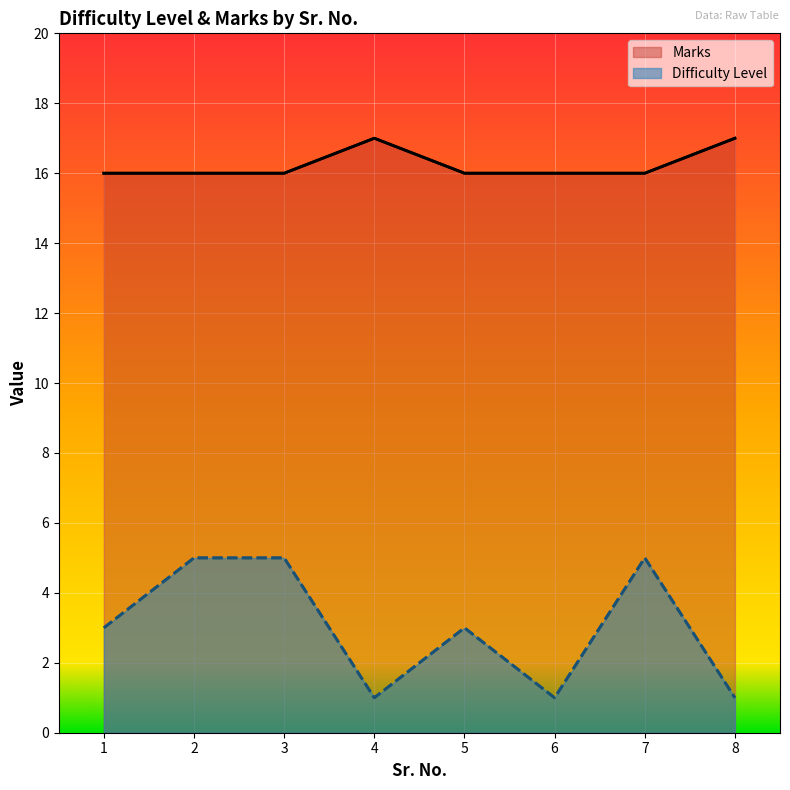

What is the difference between the highest and lowest values at 3?

11